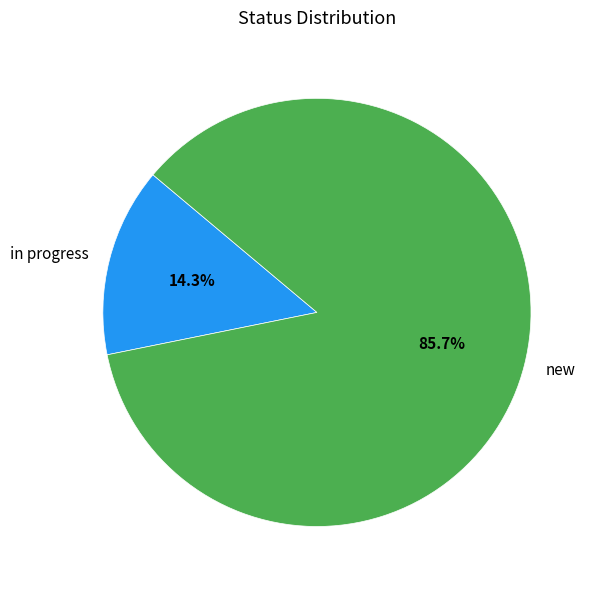

Does in progress represent more than half of the total?

No